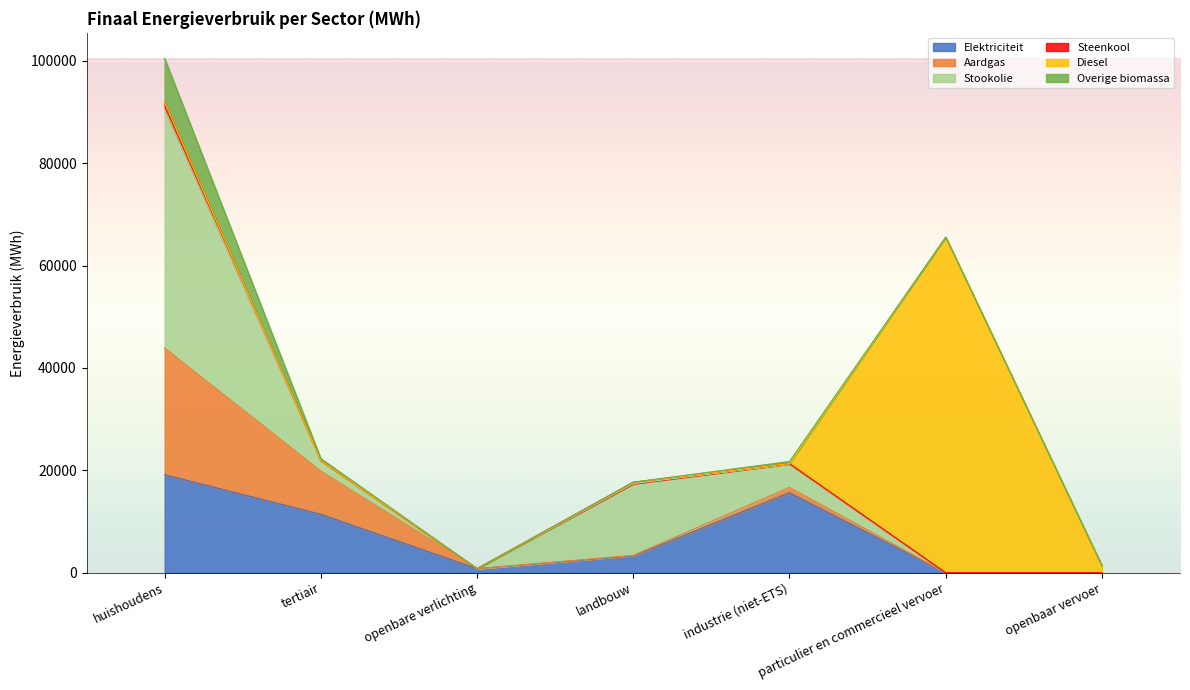

At which category is the sum across all series the highest?

huishoudens